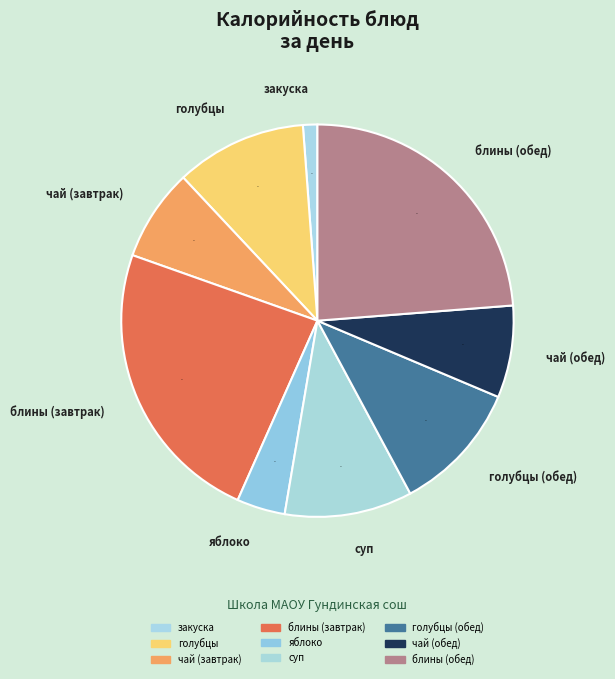

Is there any slice that represents more than half of the pie?

No